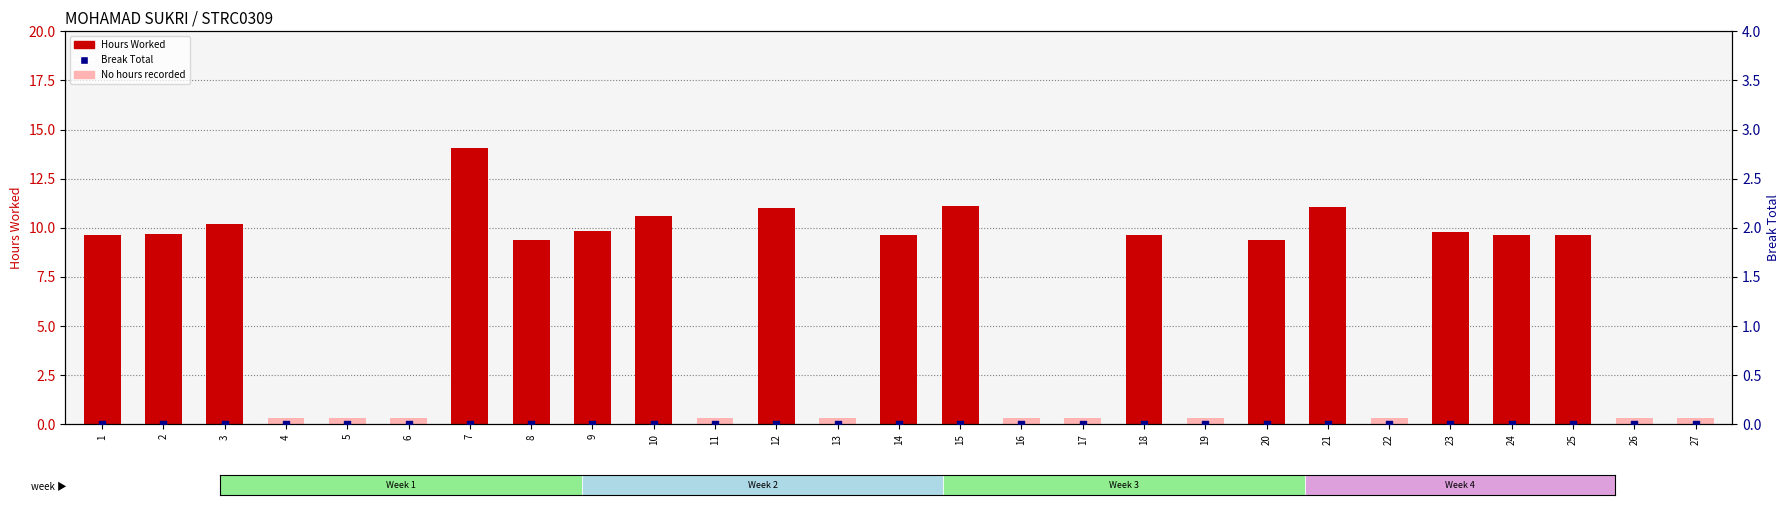

Which series contains the highest Y value?

Hours Worked